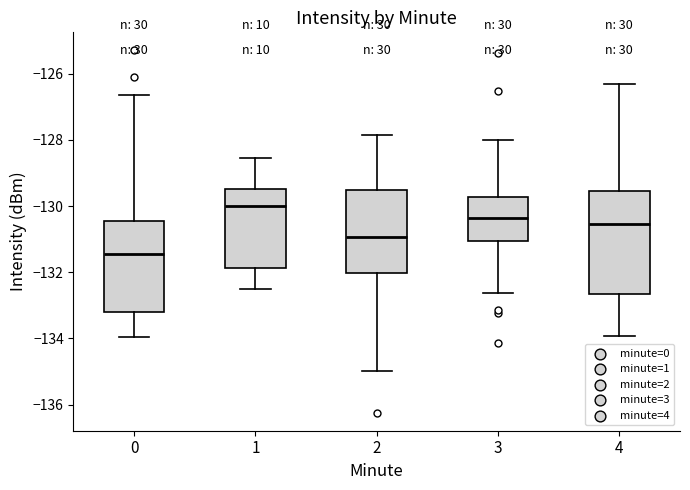

Reading left to right, read every box against the y-axis: the position of its median line, the range the box covers, and the ends of its whiskers. The values are not printed on the chart, so give them approximately, as read against the axis.

0: median -131.4, box -133.2 to -130.4, whiskers -134.0 to -126.6
1: median -130.0, box -131.8 to -129.4, whiskers -132.6 to -128.6
2: median -131.0, box -132.0 to -129.6, whiskers -135.0 to -127.8
3: median -130.4, box -131.0 to -129.8, whiskers -132.6 to -128.0
4: median -130.6, box -132.6 to -129.6, whiskers -134.0 to -126.4